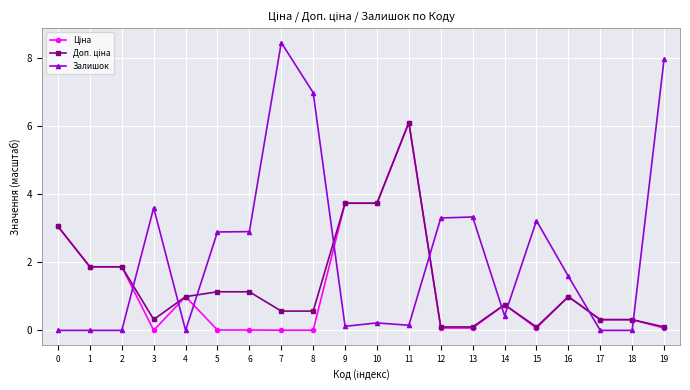

Which series changed the most between 8 and 12?

Залишок